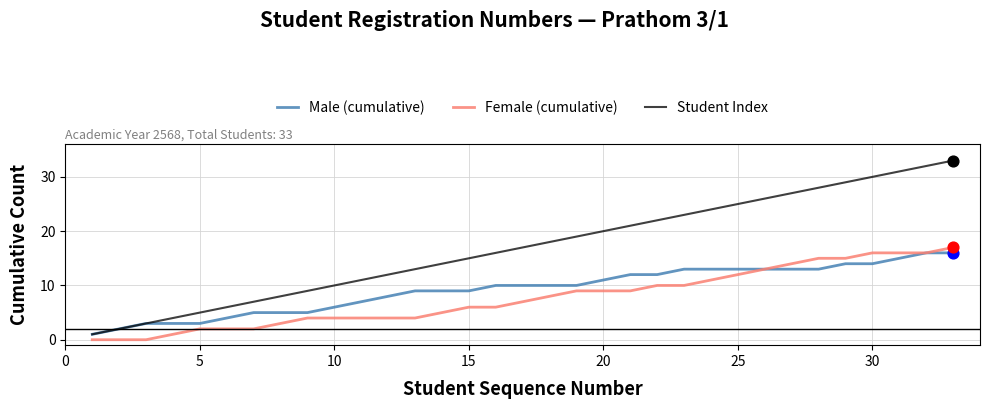

Which series has the largest range (max minus min)?

Student Index